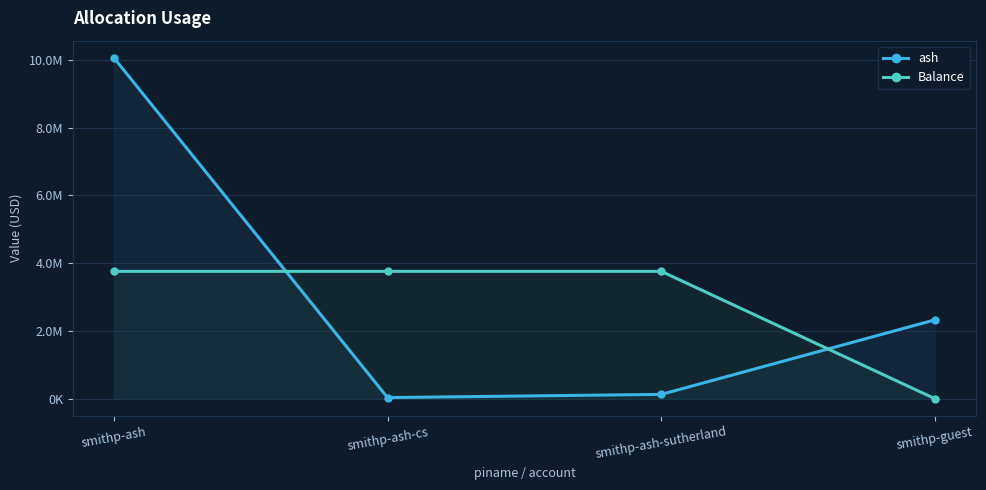

List the series in order of their overall mean, highest first.

ash, Balance